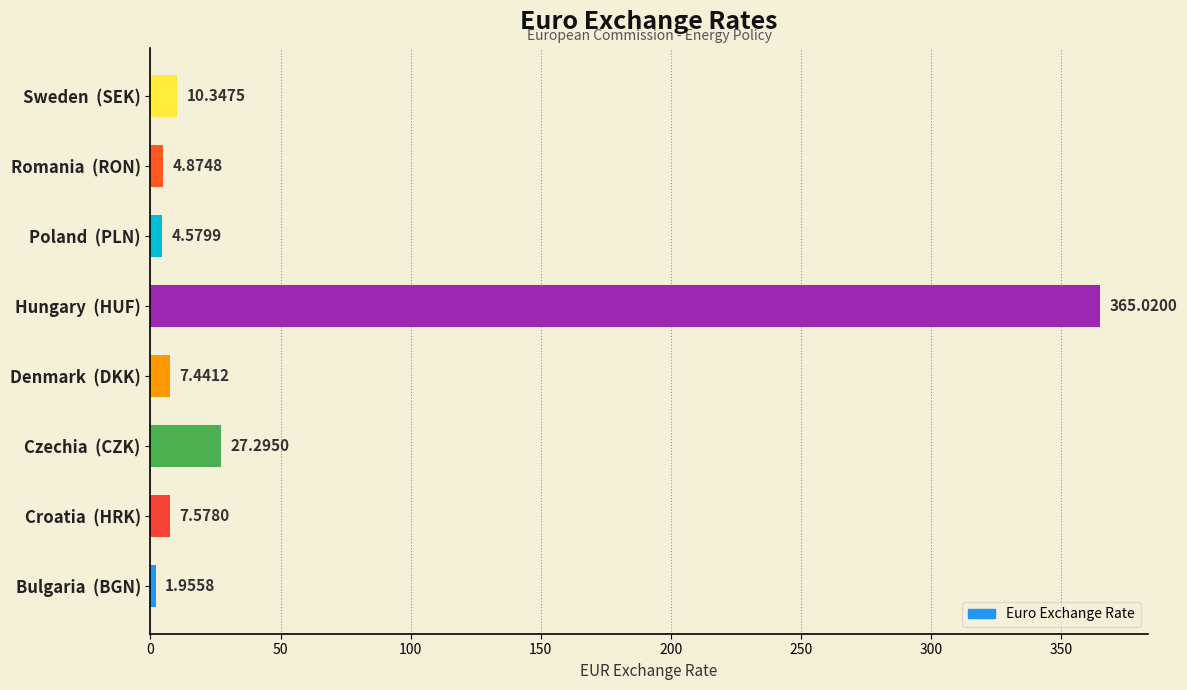

What is the difference between the values at Romania  (RON) and Croatia  (HRK)?

2.7